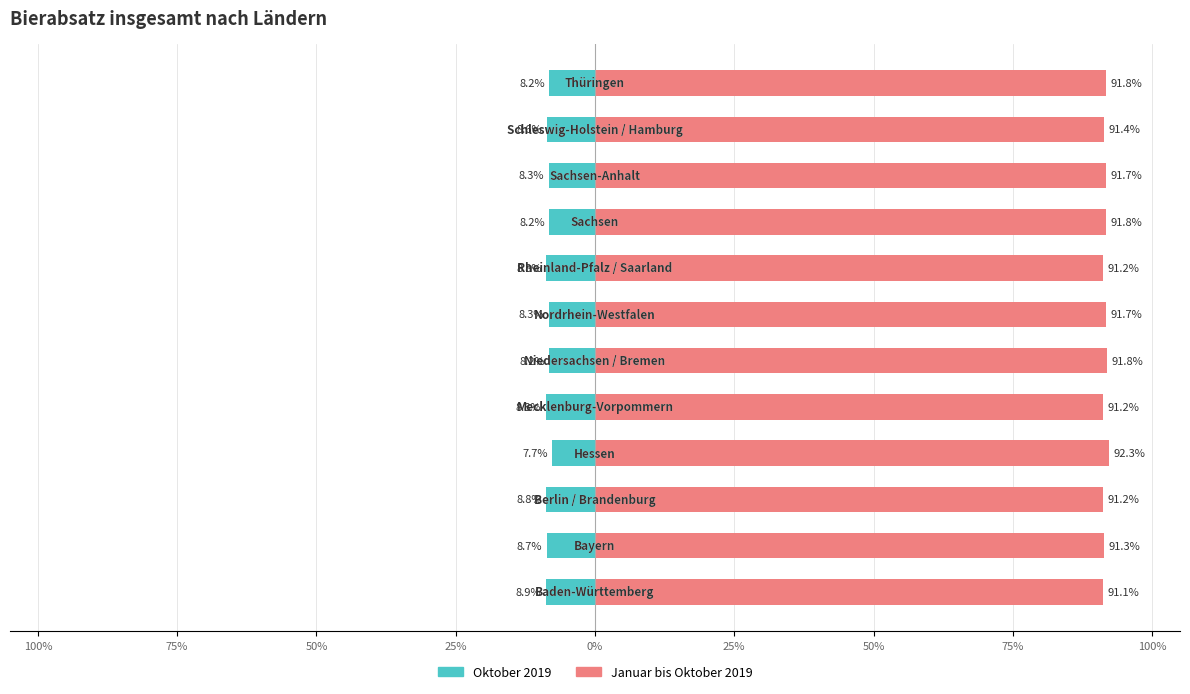

What is the highest value of the Oktober 2019 series?

8.9